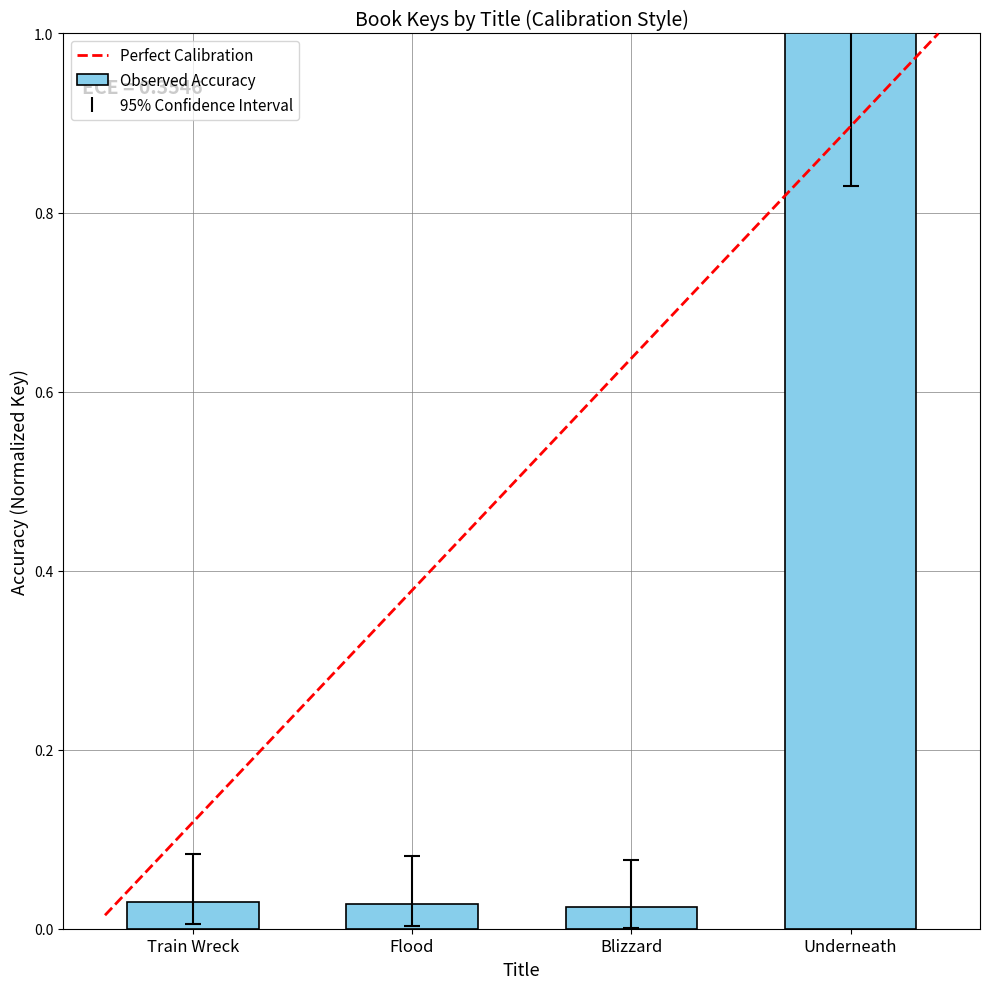

What is the sum of all values?

1.1